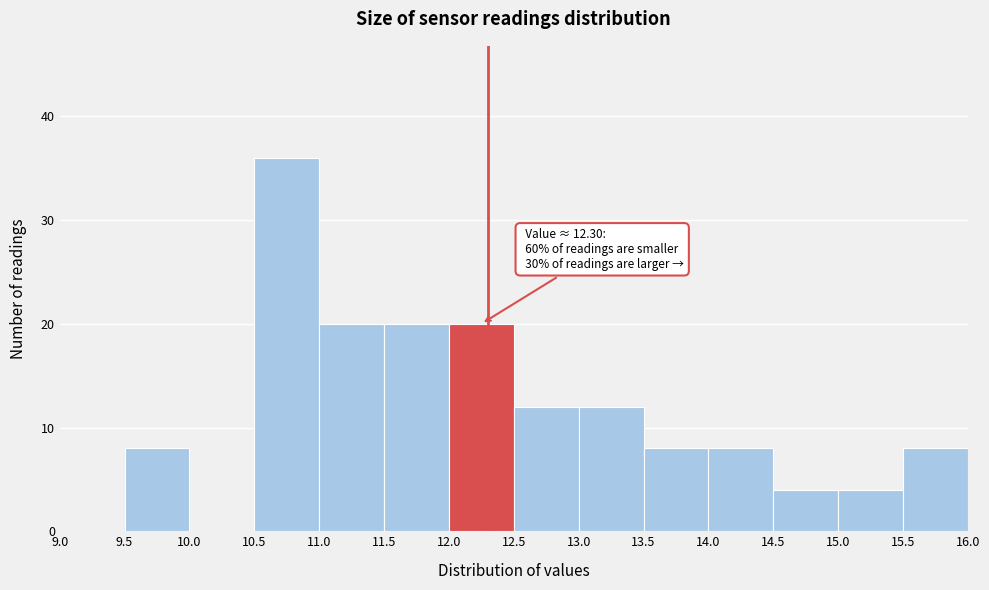

Over which range of the x-axis is the bar tallest?

10.5 to 11.0